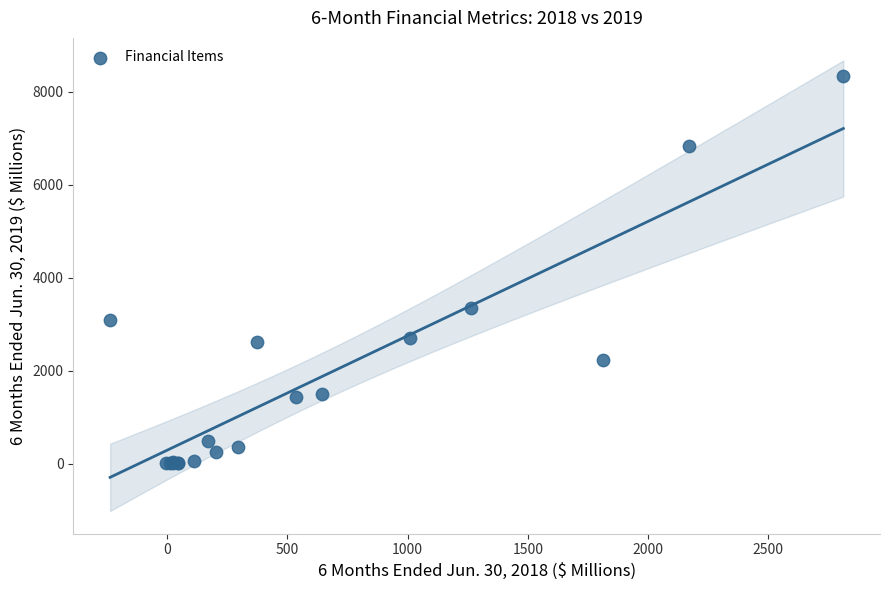

What Y value in the scatter plot is closest to 4169?

3352